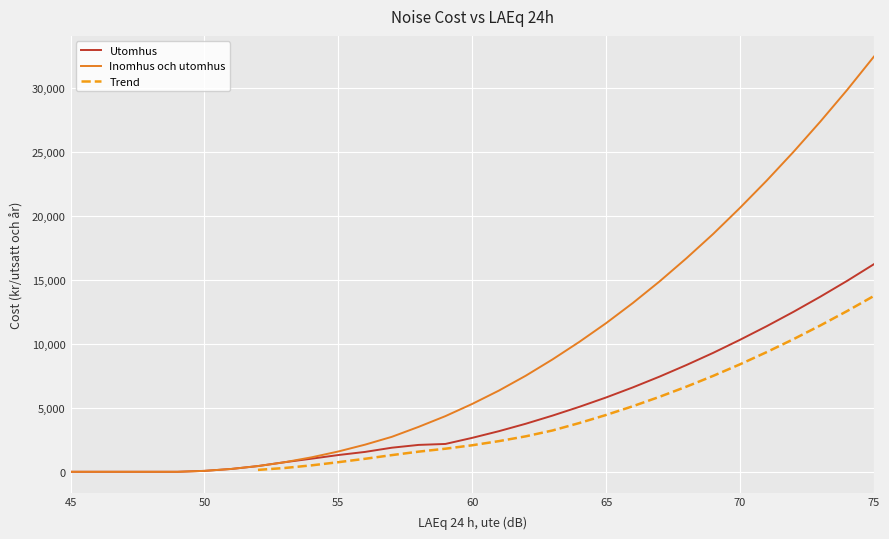

Which category has the lowest value in the Utomhus series?

45